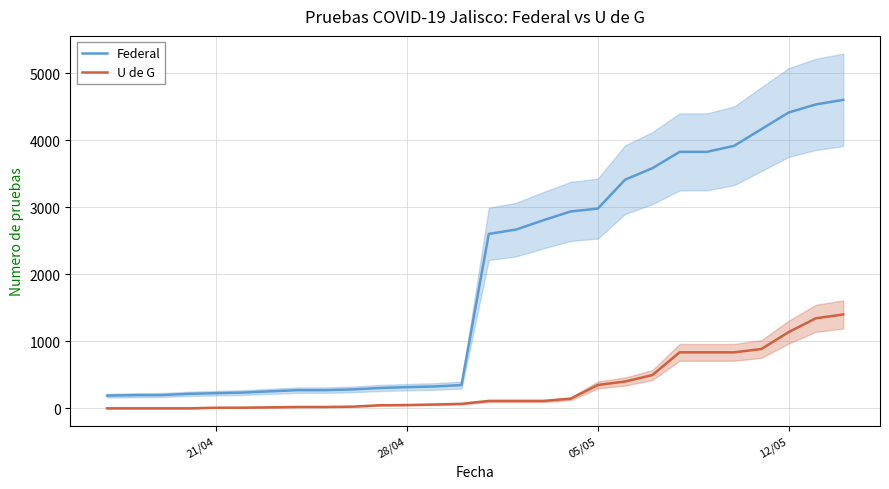

What is the lowest value of the Federal series?

190